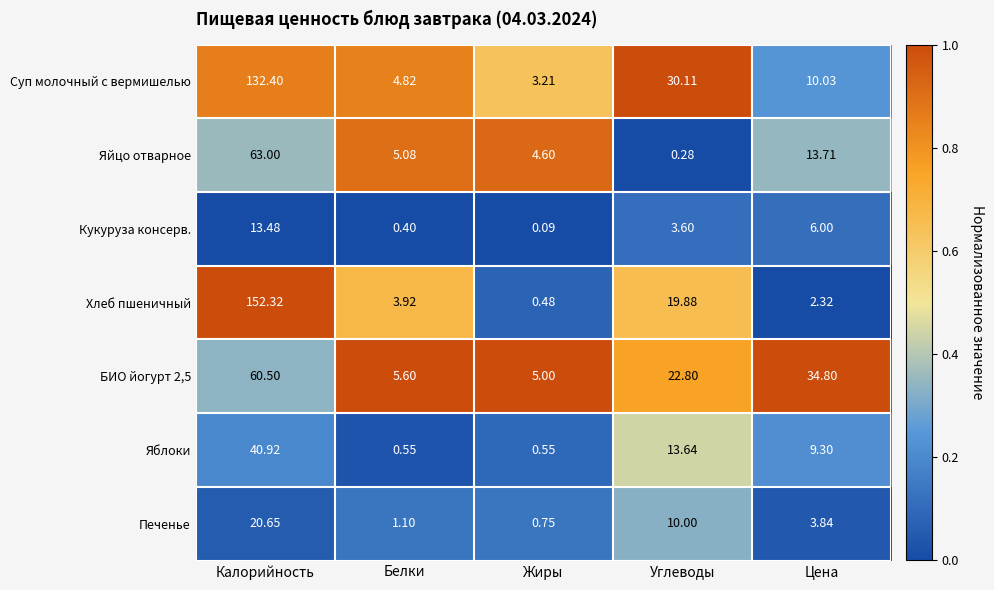

At which category is the sum across all series the highest?

Калорийность